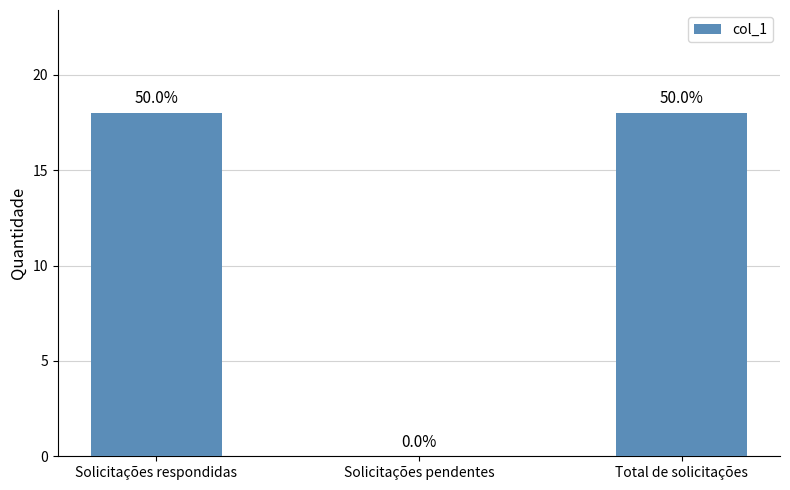

Are the bars horizontal?

No